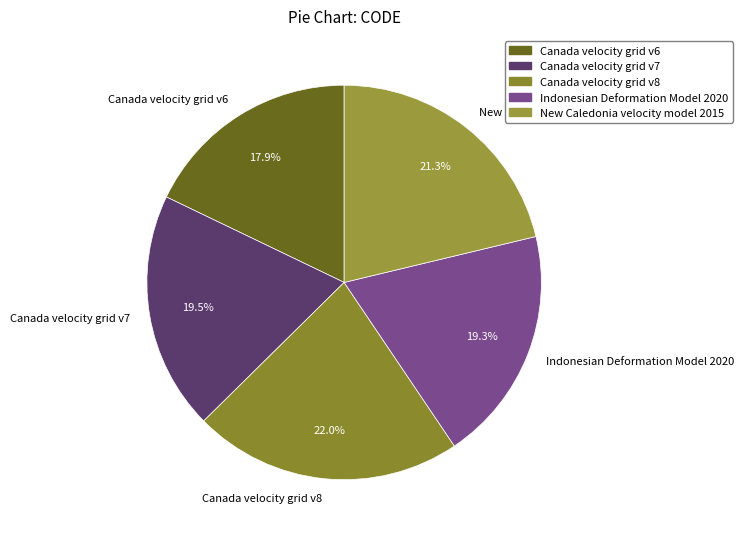

Does New Caledonia velocity model 2015 account for over 50% of the chart?

No